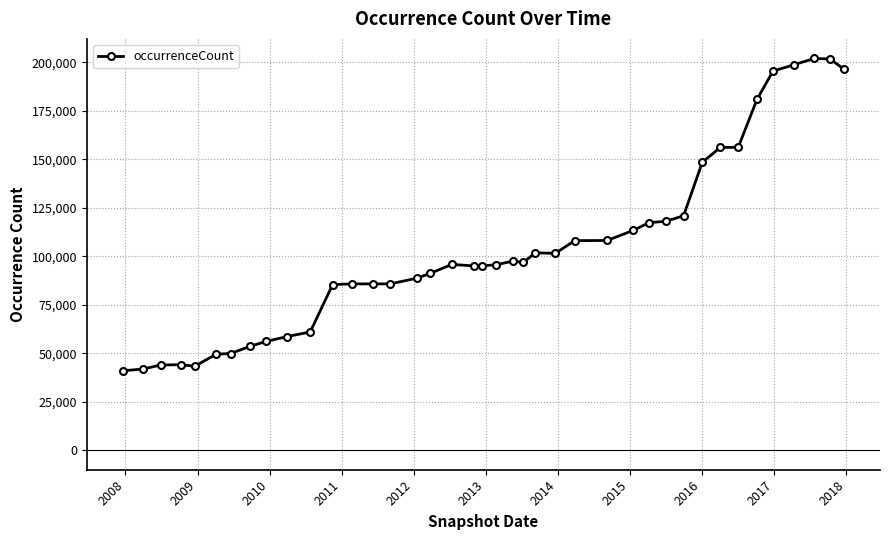

What is the value of the 37th point from the left?

198781